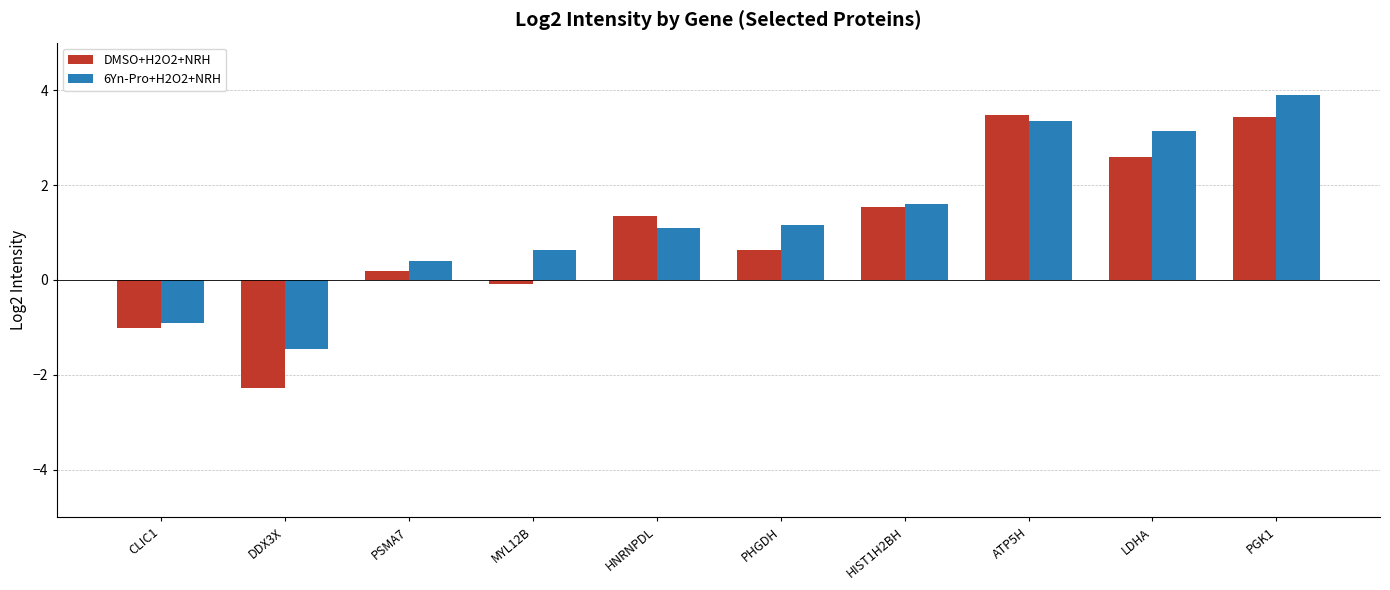

What is the spread (max minus min) of values at PGK1?

0.5